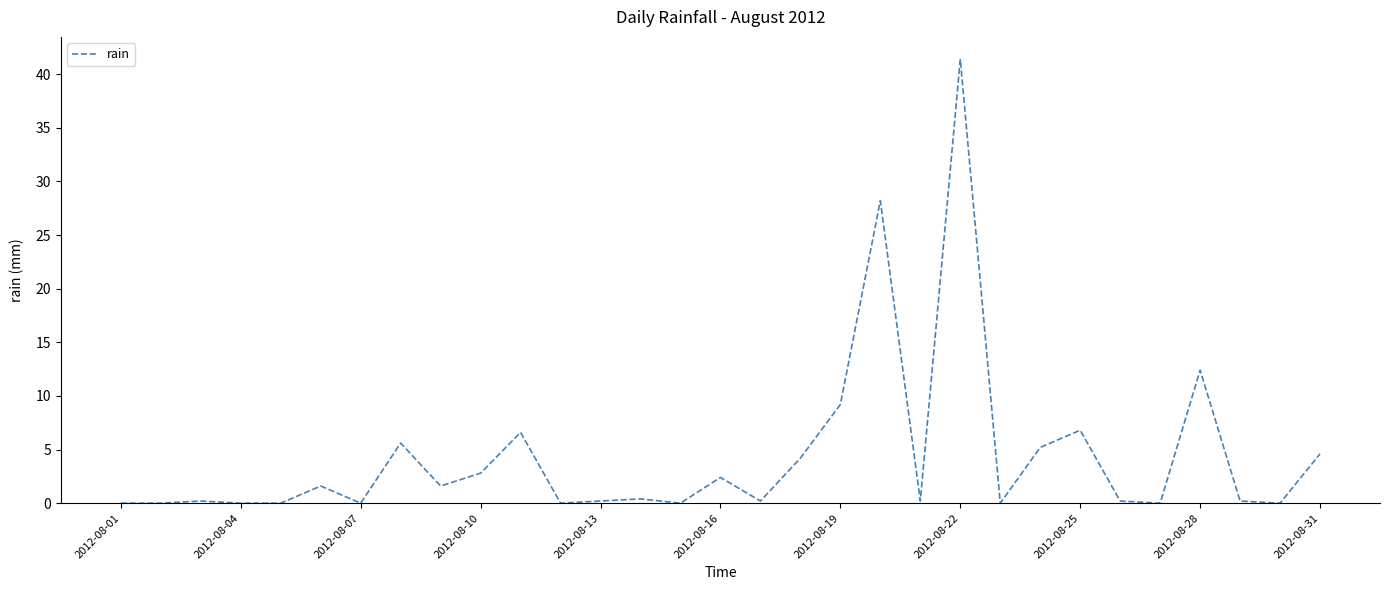

What is the greatest value displayed?

41.4